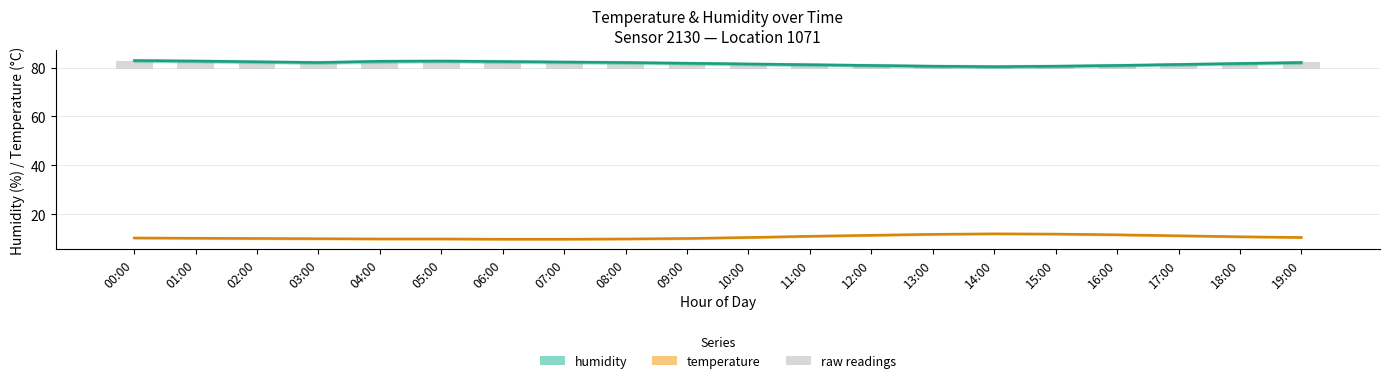

At which label is temperature closest to 10?

03:00